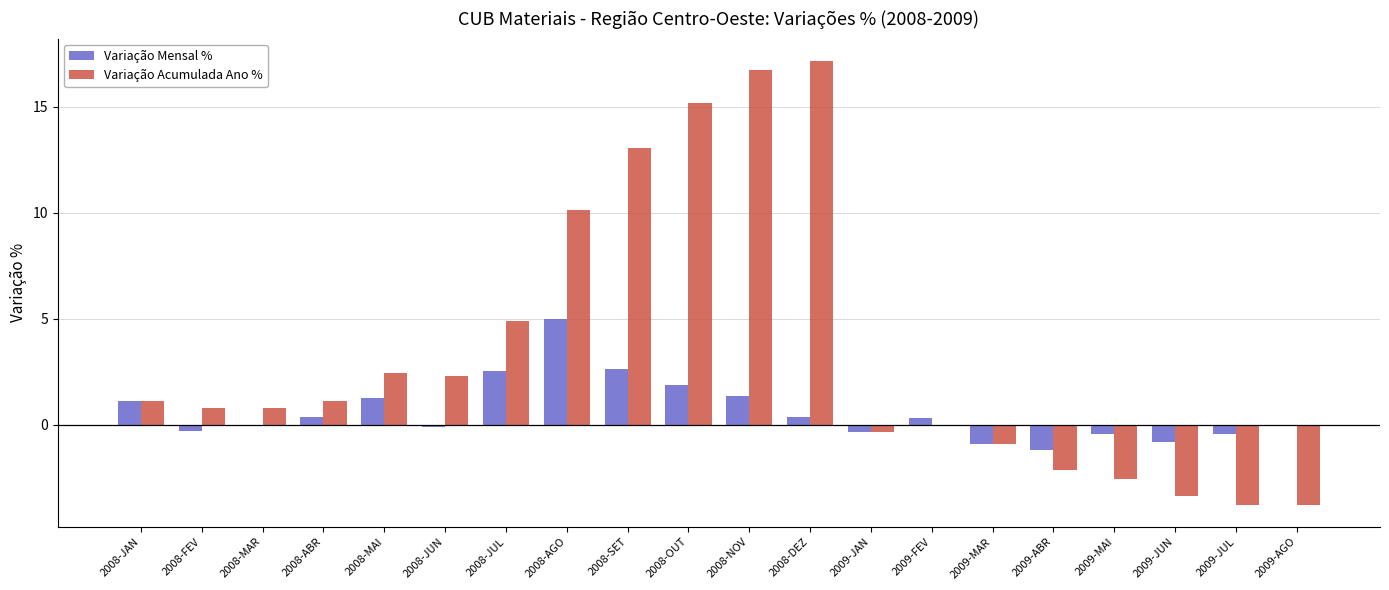

What is the greatest value displayed?

17.2